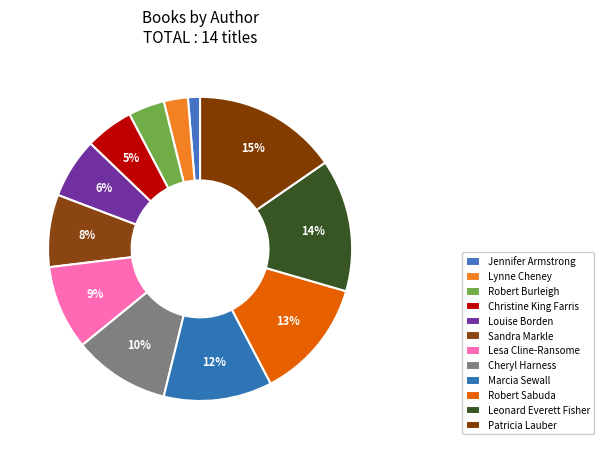

Does Robert Burleigh represent more than half of the total?

No